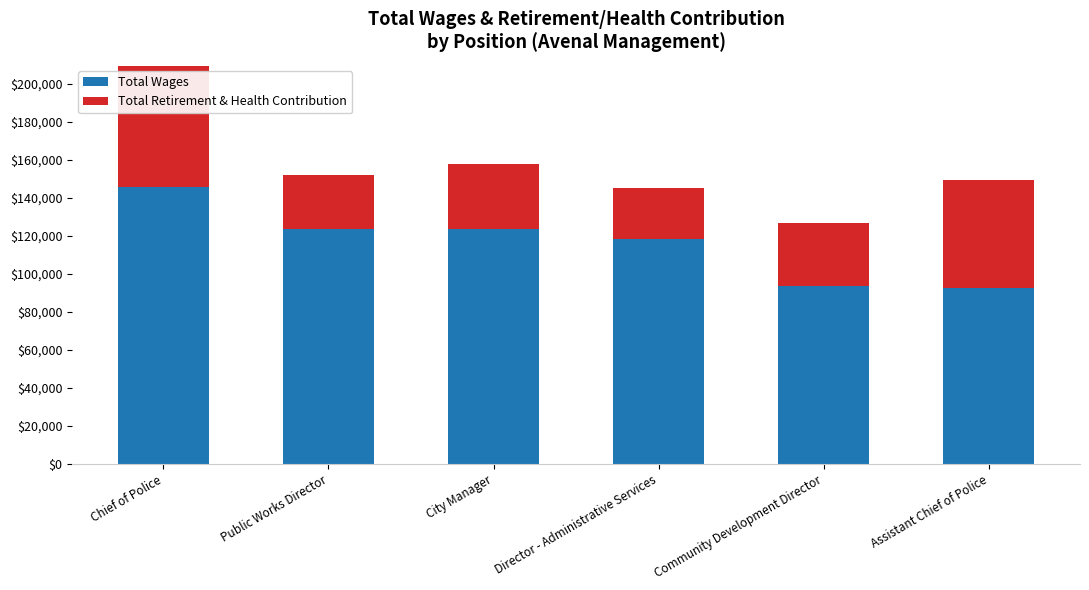

What is the highest value of the Total Wages series?

145563